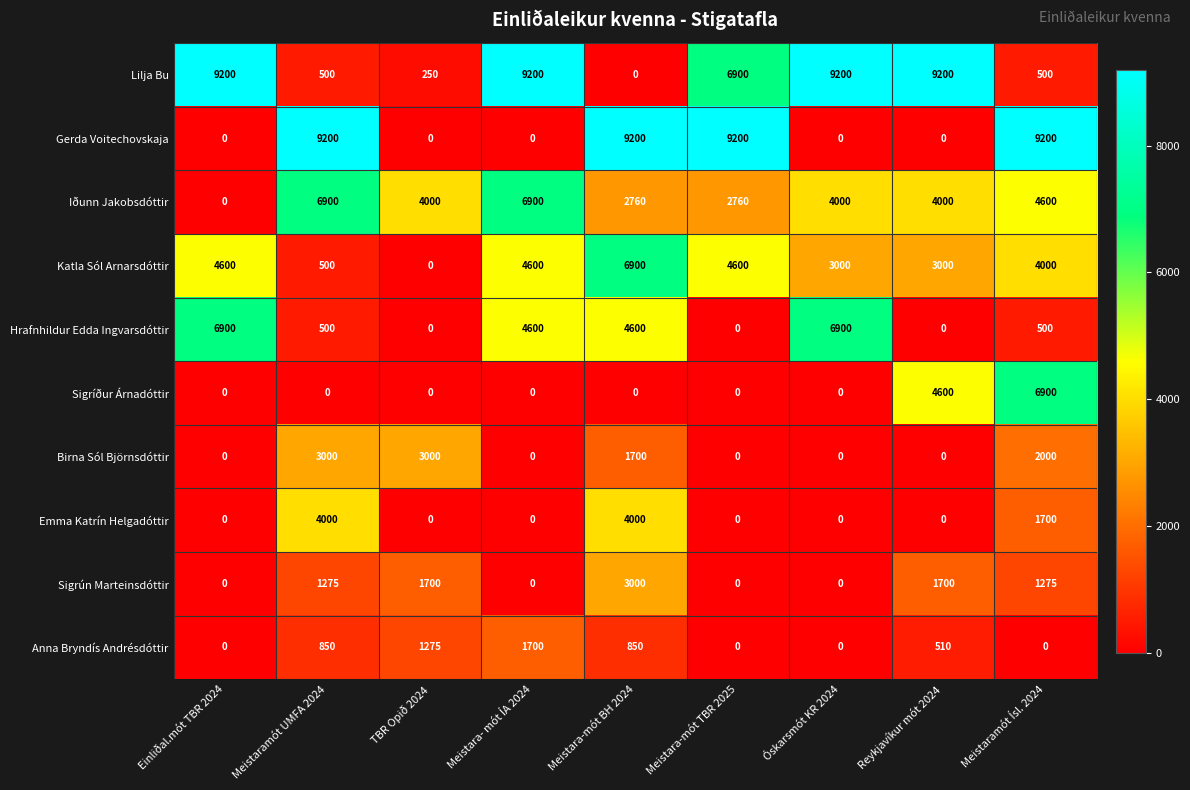

The value of Sigrún Marteinsdóttir at Meistara- mót ÍA 2024 is -956. True or false?

False